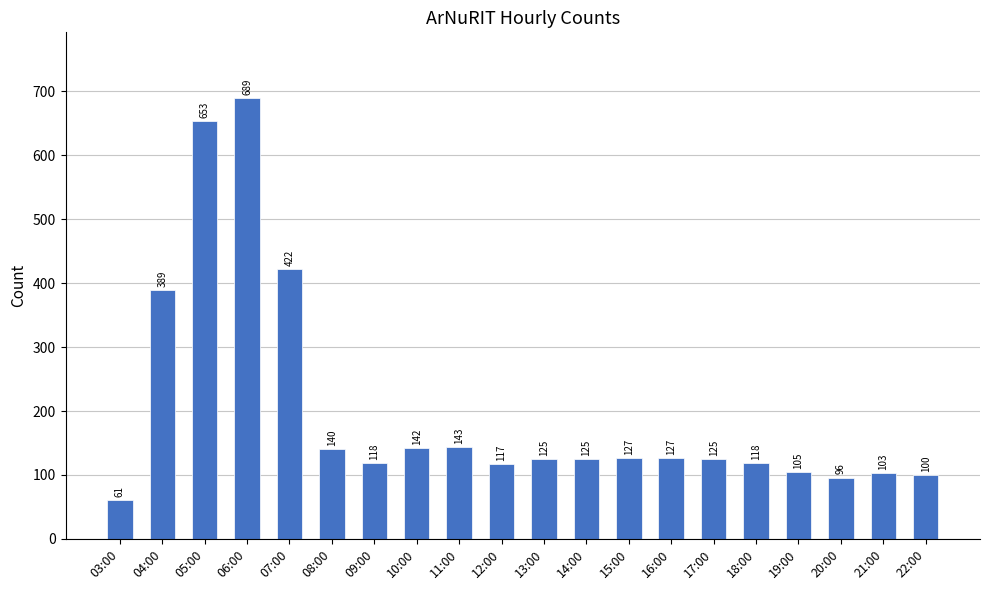

How many values are below 125?

8